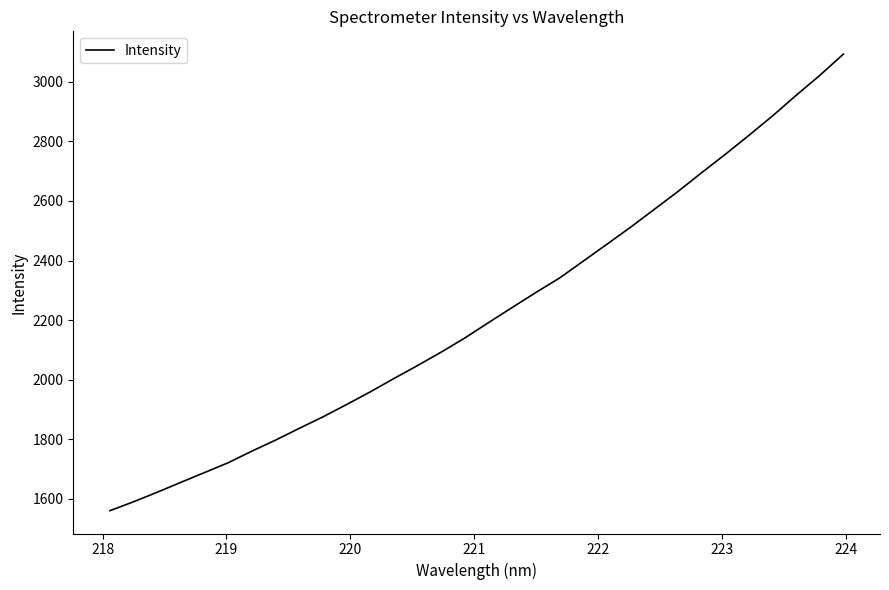

What is the smallest value displayed?

1559.7